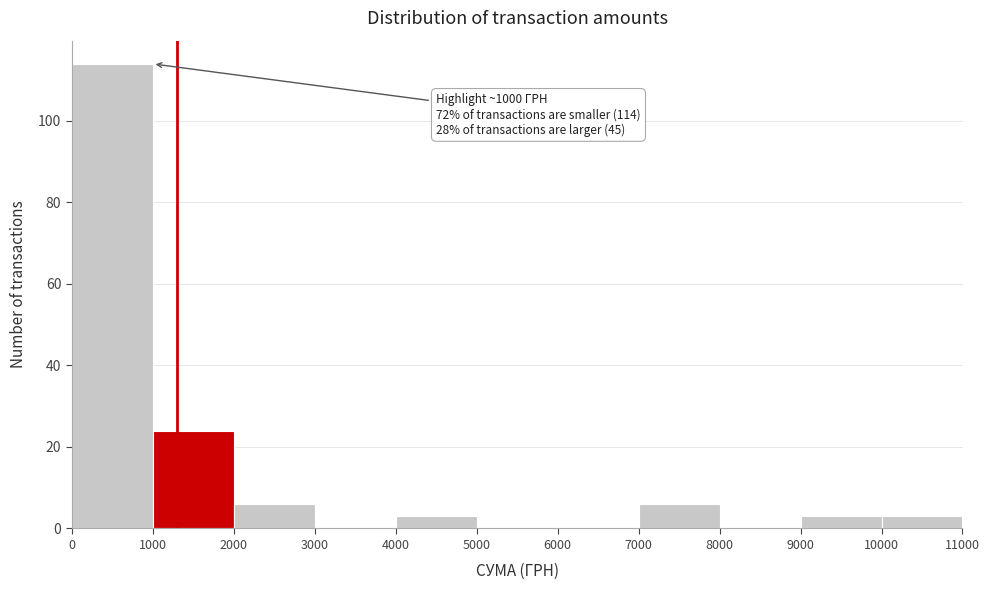

Over which range of the x-axis is the bar tallest?

0 to 1000